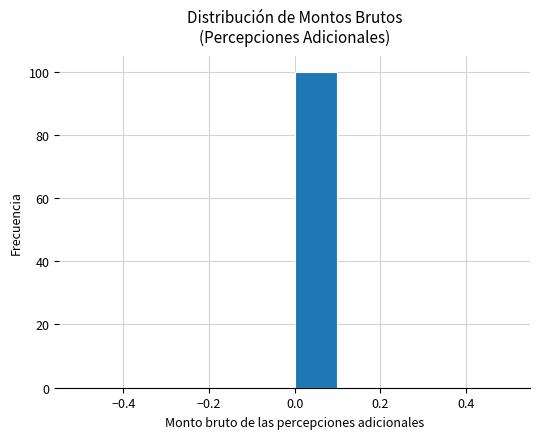

Which range on the x-axis has the tallest bar?

0.0 to 0.1